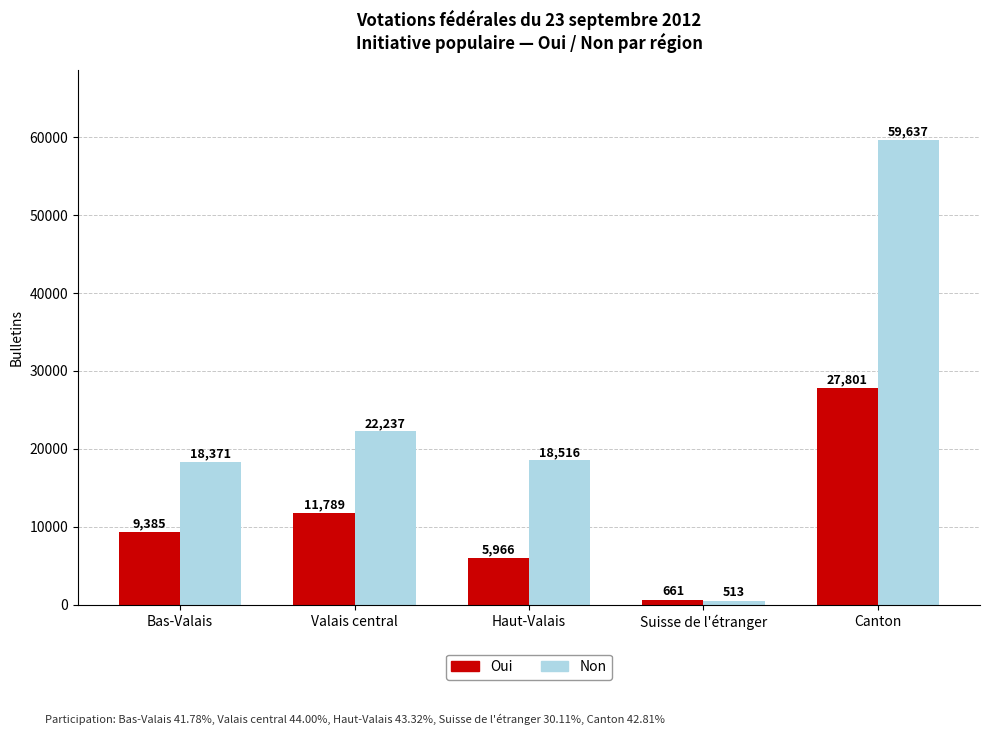

What is the spread (max minus min) of values at Suisse de l'étranger?

148